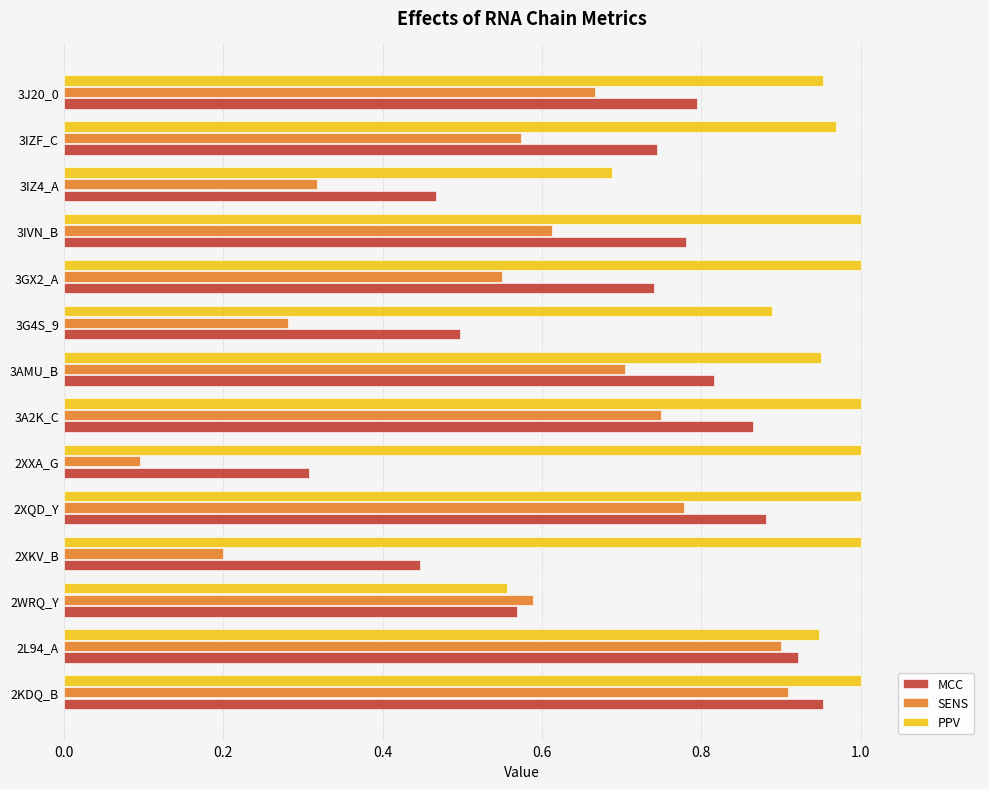

Where is MCC nearest to the value 0?

2XXA_G